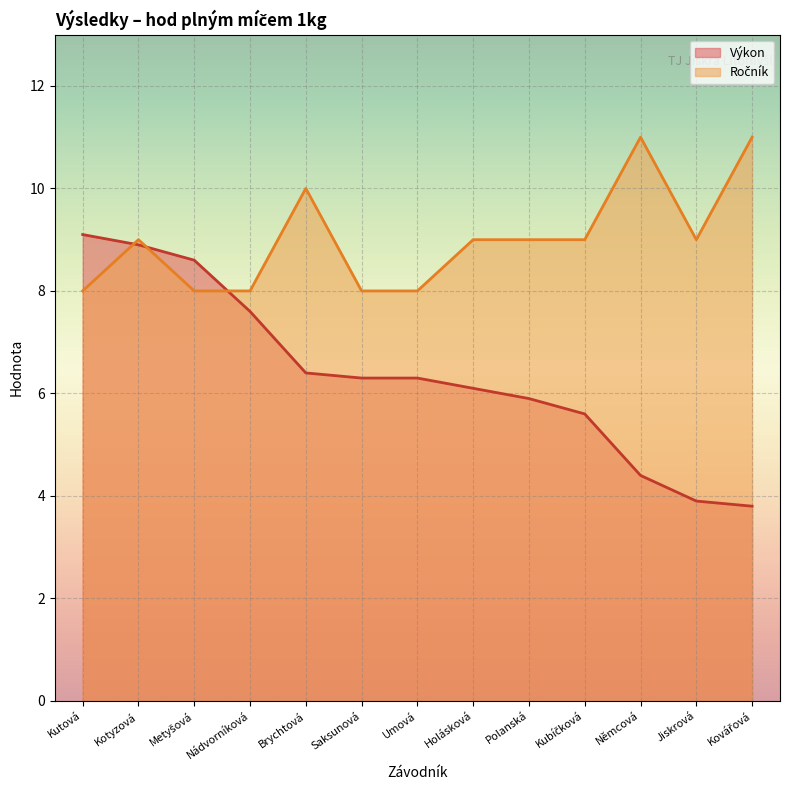

Does the chart display data point markers on the line(s)?

No